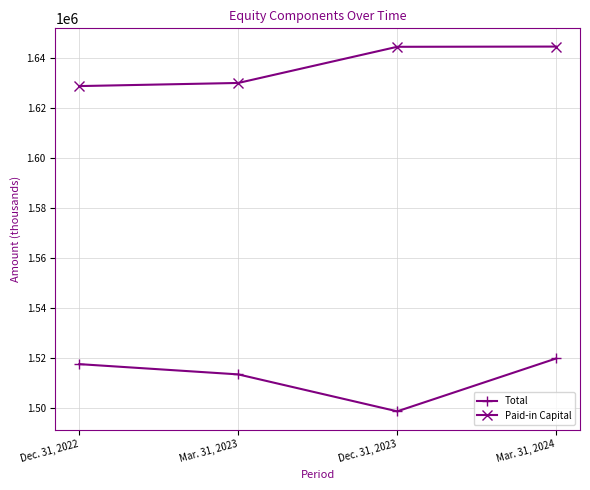

True or false: Paid-in Capital and Total intersect in this chart.

False